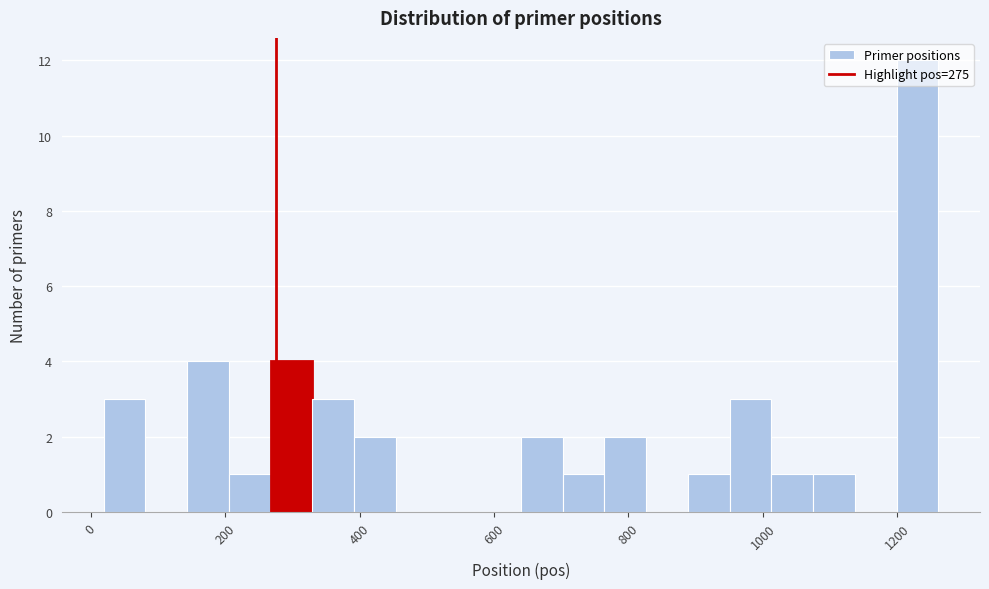

Around what value on the x-axis is the tallest bar? Give the approximate position of its centre, as read against the axis.

1220